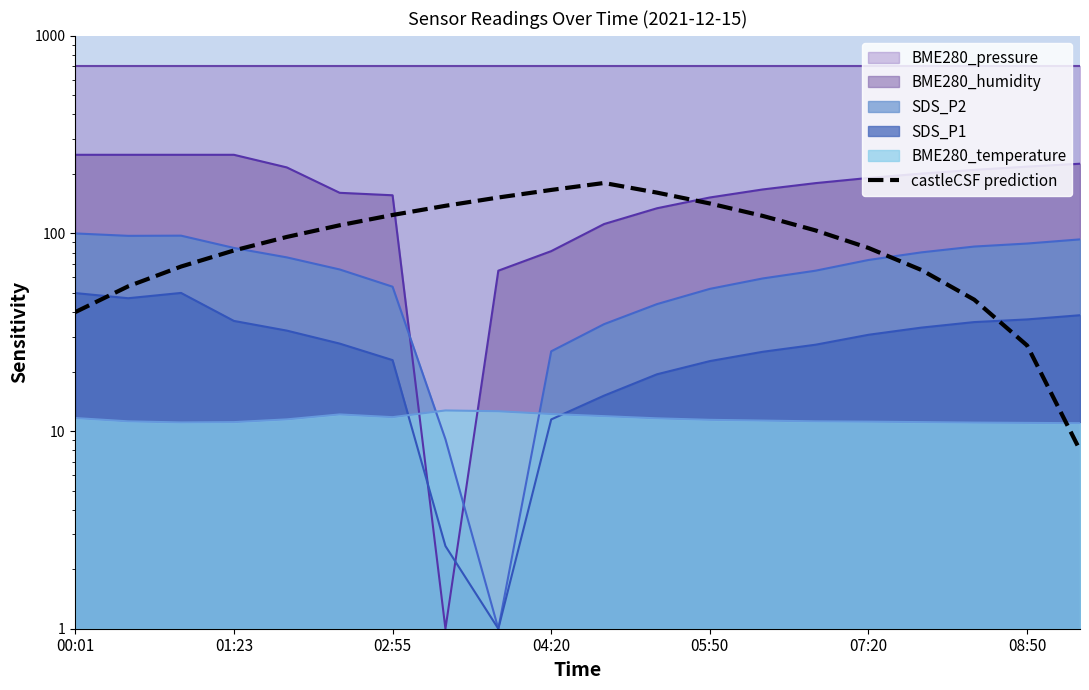

At which label is the value closest to 94?

05:50